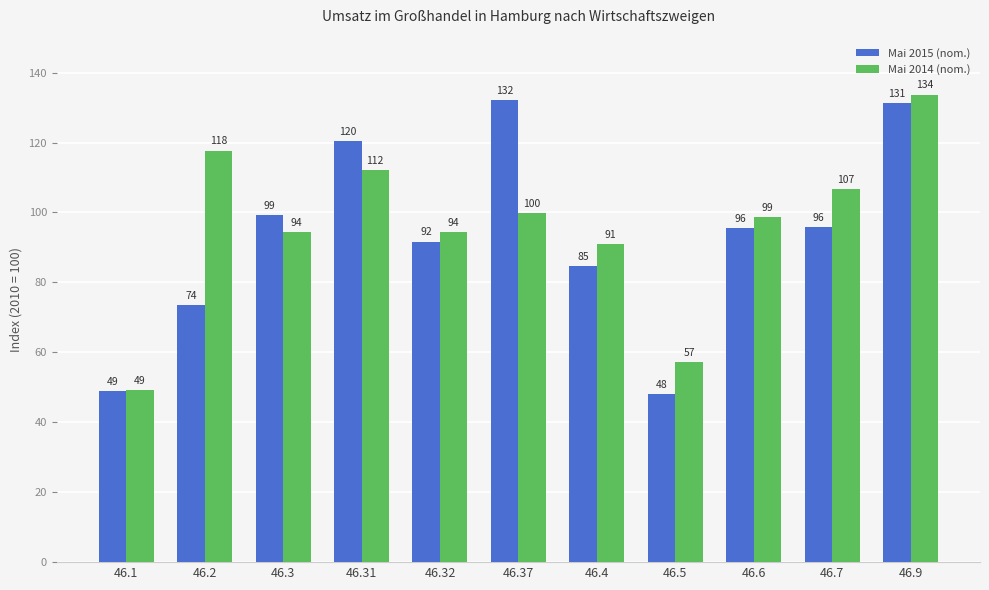

Which series has the largest range (max minus min)?

Mai 2014 (nom.)